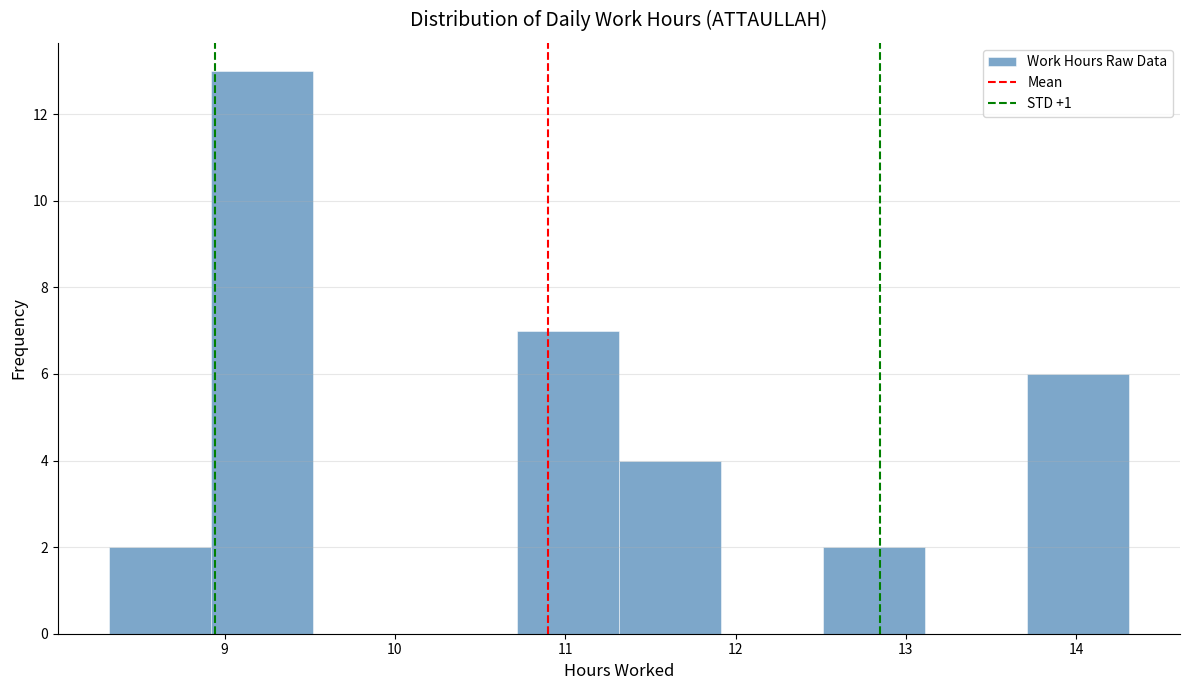

Reading left to right, list every bar in this chart as the range it spans on the x-axis followed by its height. Neither the bar edges nor the heights are printed on the chart, so give them approximately, as read against the axes.

8.3 to 8.9: 2
8.9 to 9.5: 13
9.5 to 10.1: 0
10.1 to 10.7: 0
10.7 to 11.3: 7
11.3 to 11.9: 4
11.9 to 12.5: 0
12.5 to 13.1: 2
13.1 to 13.7: 0
13.7 to 14.3: 6